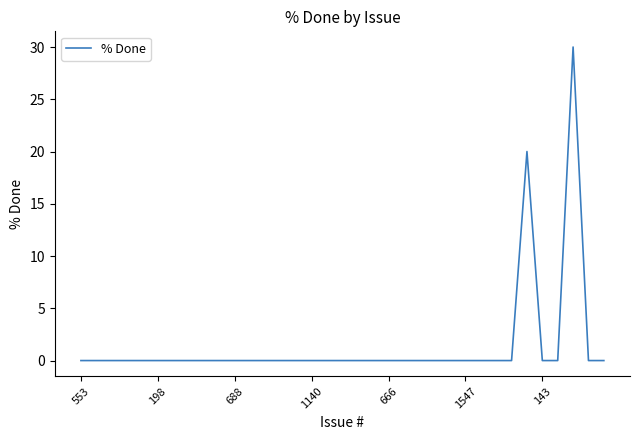

What is the greatest value displayed?

30